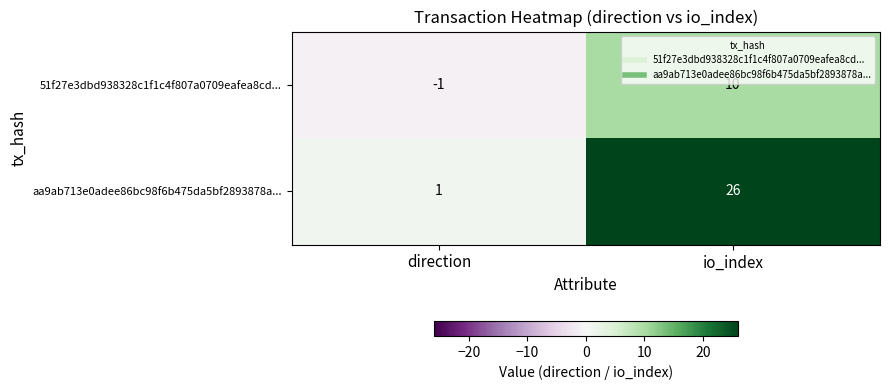

Reading right to left, list all the values displayed in this chart.

51f27e3dbd938328c1f1c4f807a0709eafea8cd...: 10	-1
aa9ab713e0adee86bc98f6b475da5bf2893878a...: 26	1